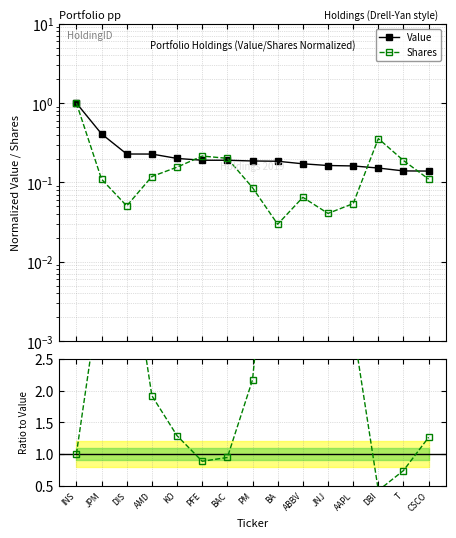

Is the value of Value at AMD greater than the value of Value/Shares ratio at AMD?

No